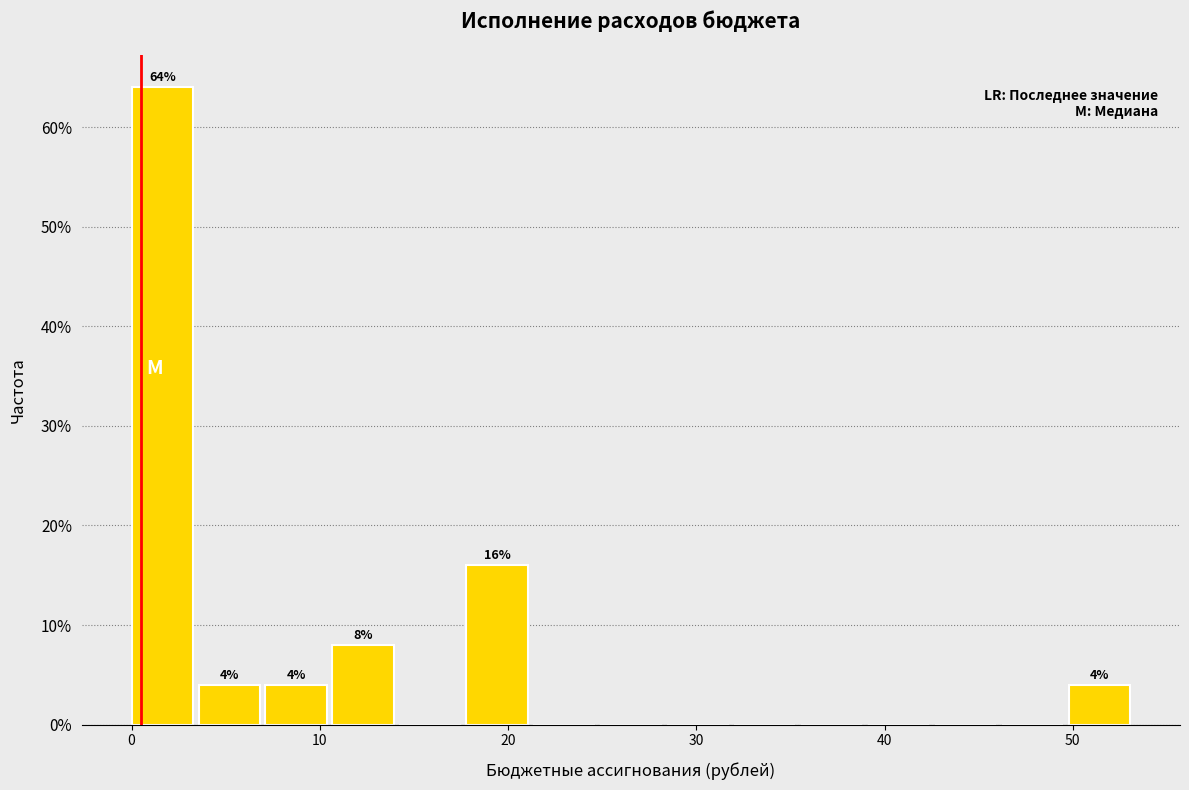

Around what value on the x-axis is the tallest bar? Give the approximate position of its centre, as read against the axis.

2